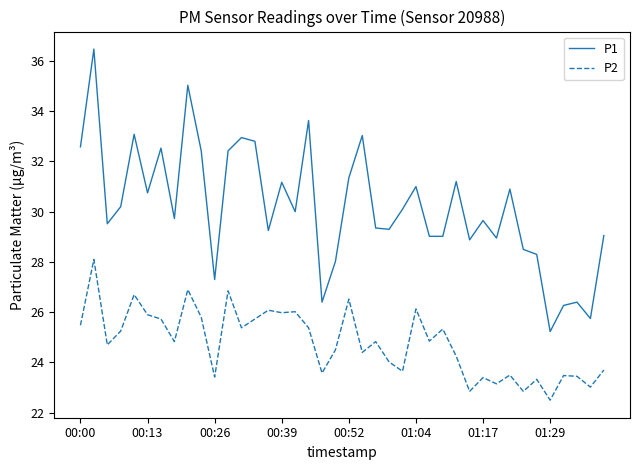

List the series in order of their peak value, highest first.

P1, P2